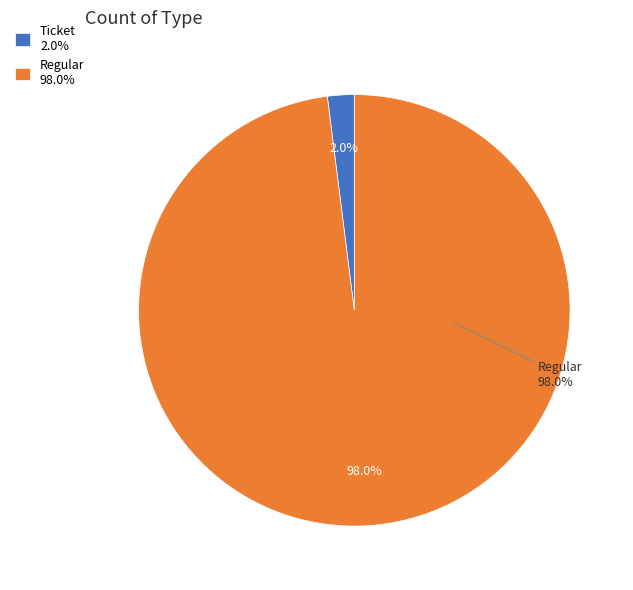

Which category accounts for the majority?

Regular (io_index=49)